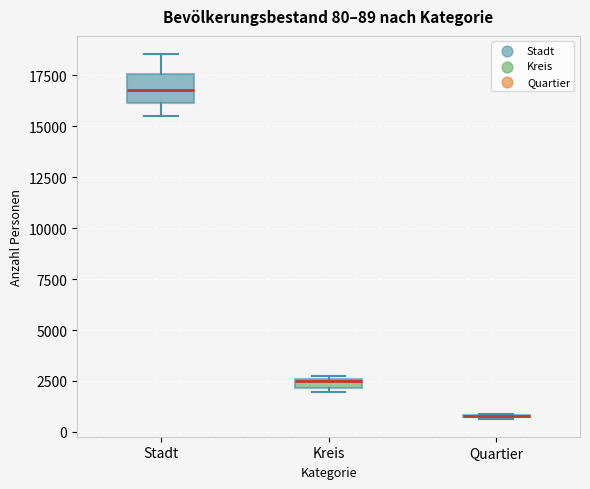

Which box is the tallest, from its lower edge to its upper edge?

Stadt